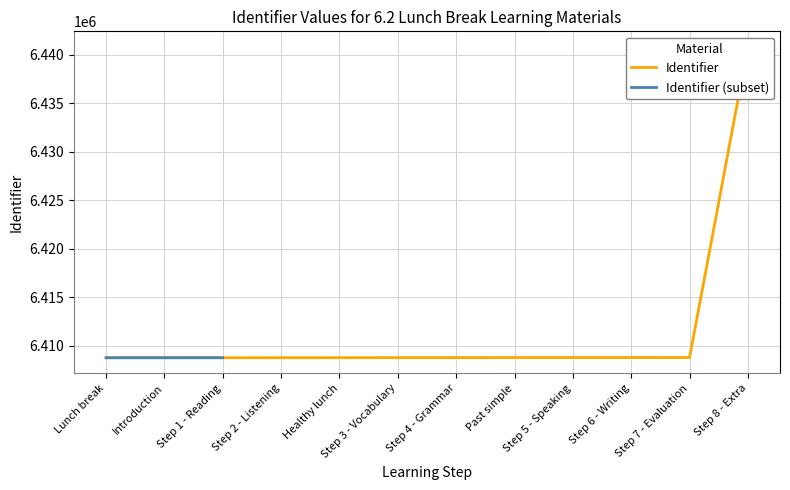

Reading left to right, list all the values displayed in this chart.

Lunch break=6408771	Introduction=6408772	Step 1 - Reading=6408774	Step 2 - Listening=6408778	Healthy lunch=6408781	Step 3 - Vocabulary=6408782	Step 4 - Grammar=6408785	Past simple=6408790	Step 5 - Speaking=6408791	Step 6 - Writing=6408793	Step 7 - Evaluation=6408795	Step 8 - Extra=6440826